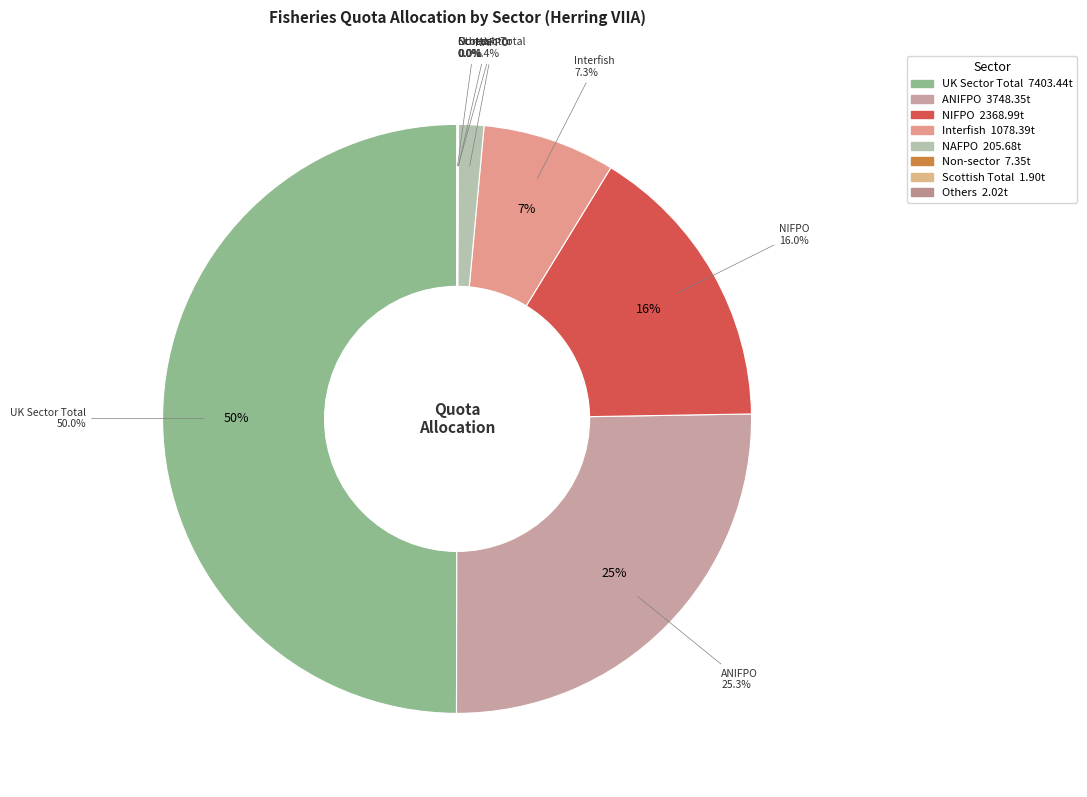

What is the change in value from ANIFPO to UK Sector Total?

+3655.1